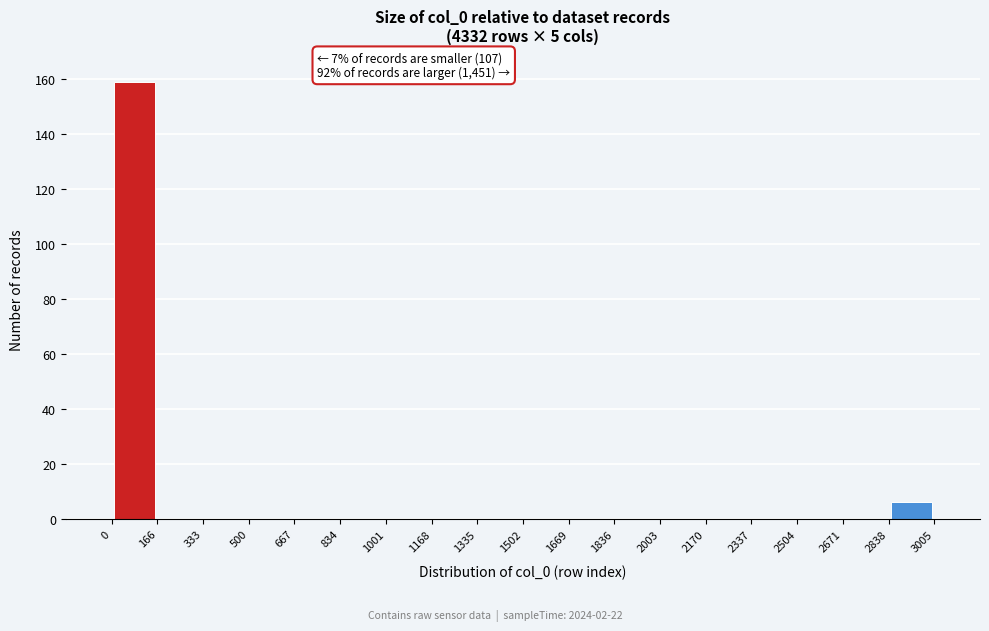

Which range on the x-axis has the tallest bar?

0 to 166